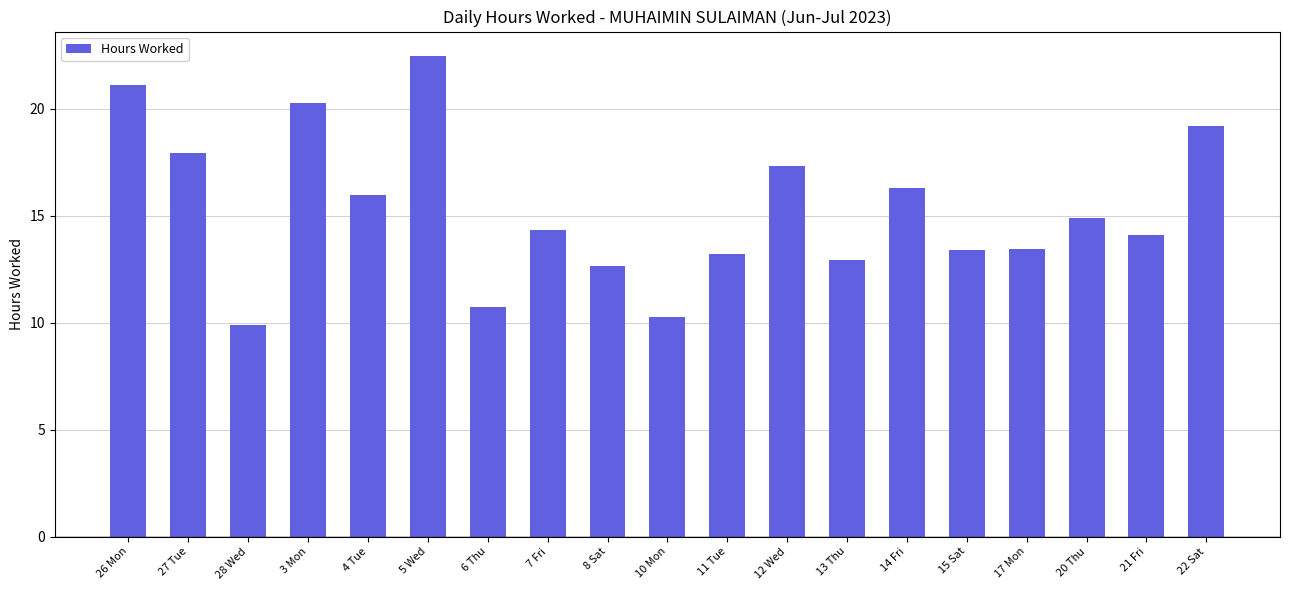

Which label corresponds to the smallest value in the chart?

28 Wed